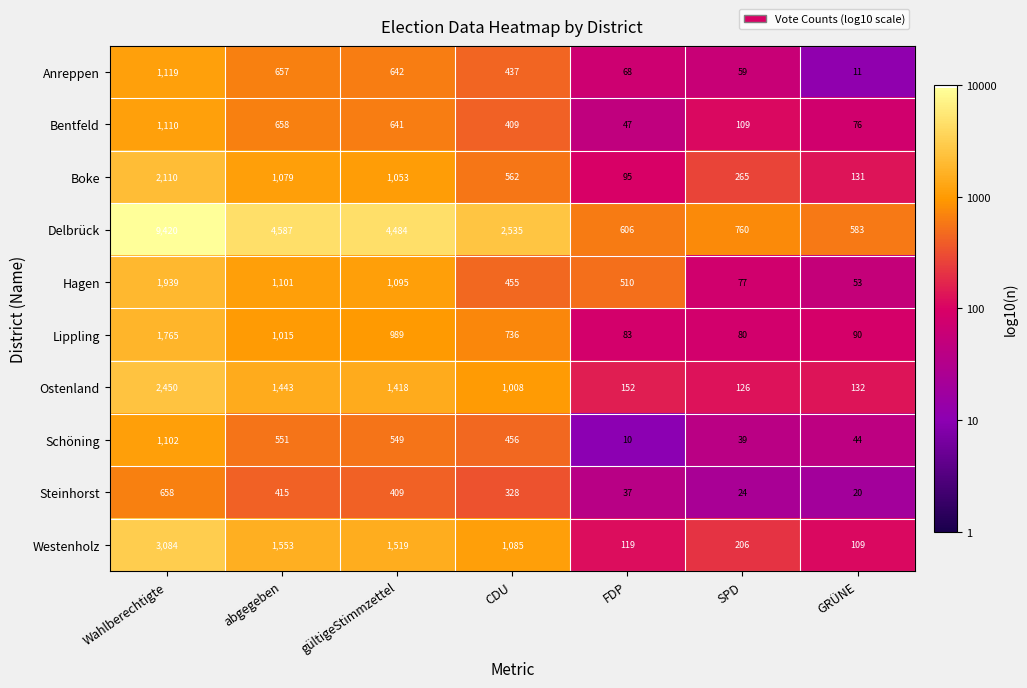

Between Wahlberechtigte and gültigeStimmzettel, which series saw the biggest shift?

Delbrück